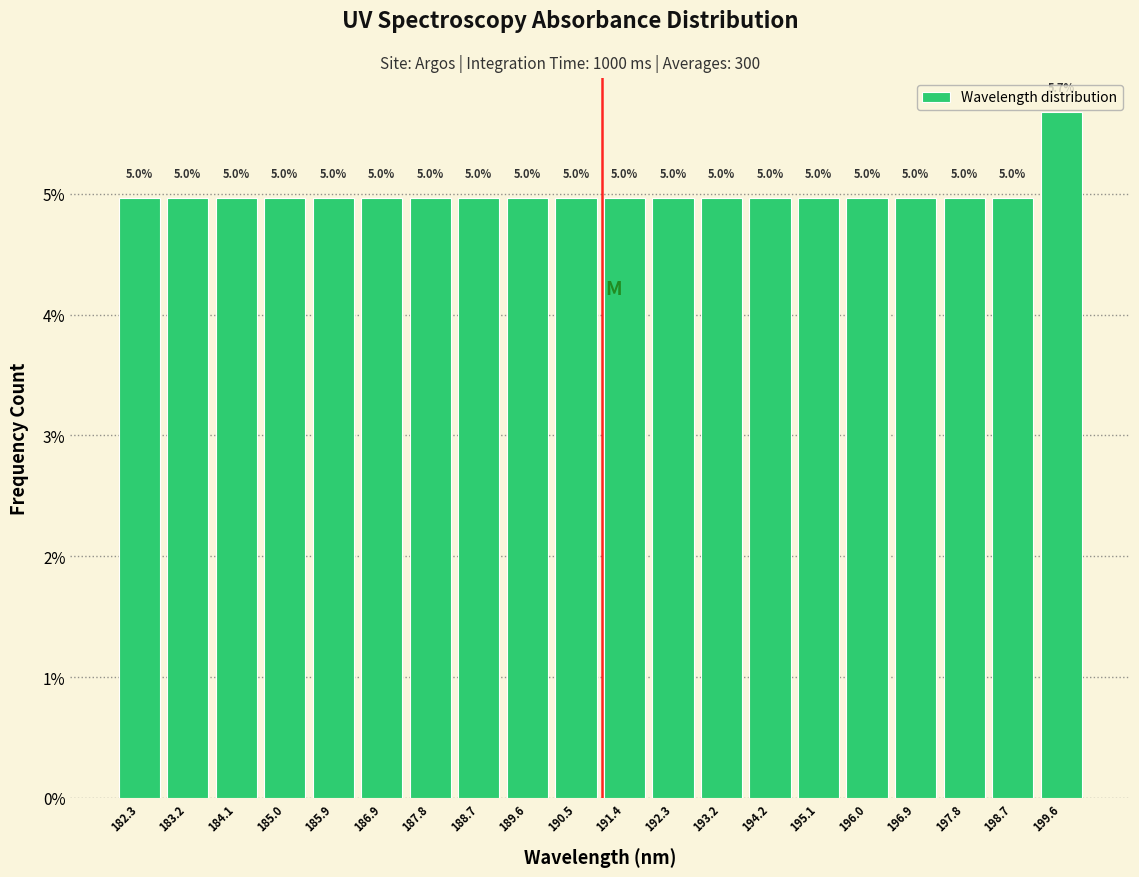

Which range on the x-axis has the tallest bar?

199.2 to 200.1